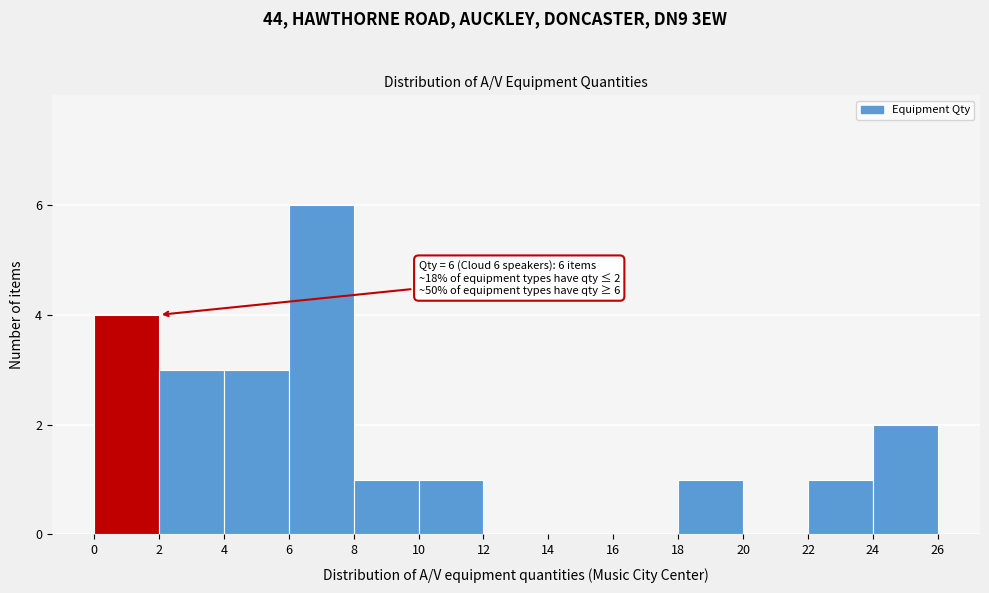

Over which range of the x-axis is the bar tallest?

6 to 8